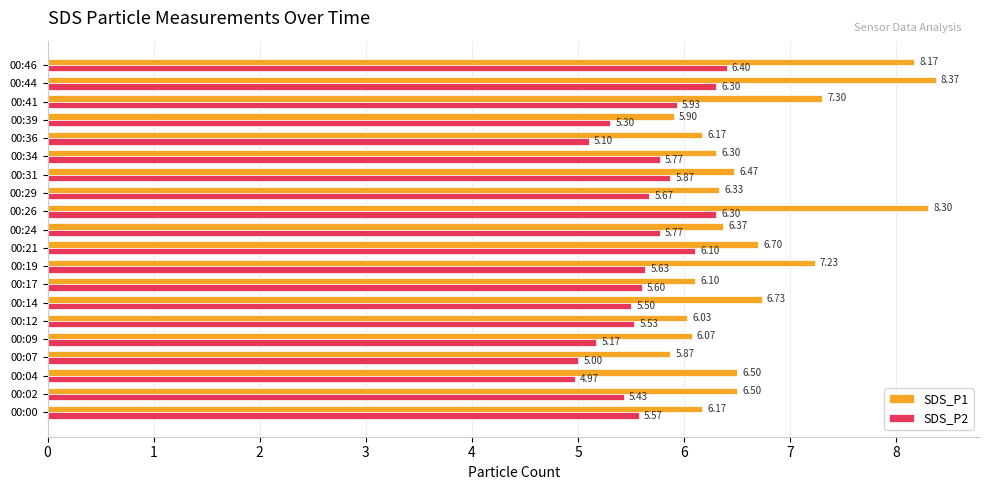

Which series has the largest total across all categories?

SDS_P1